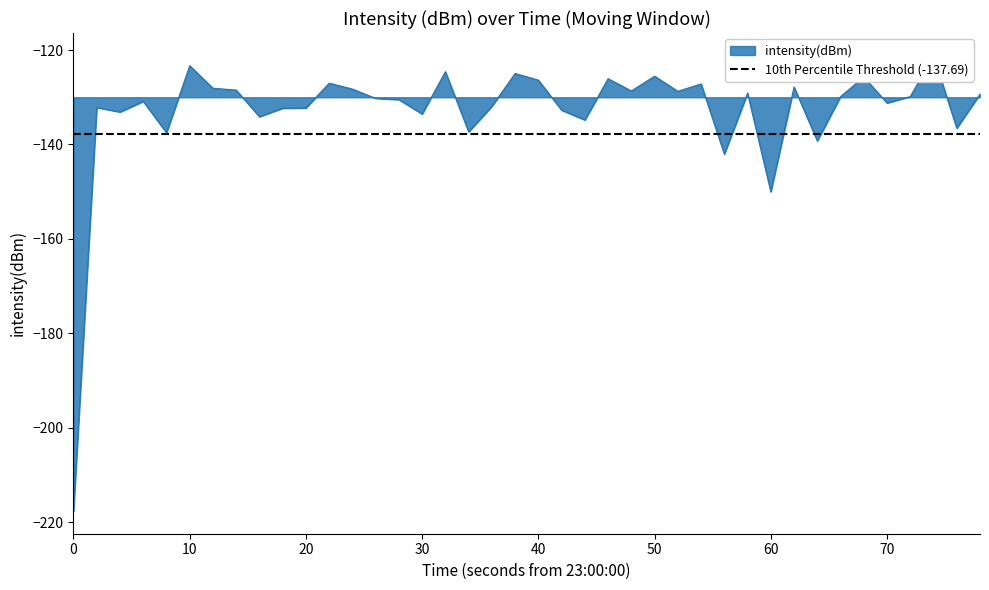

How many lines are shown in the chart?

1